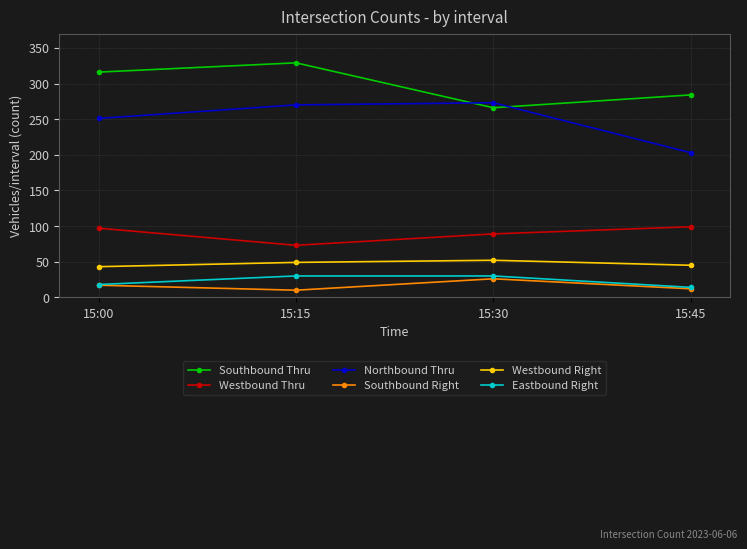

True or false: Southbound Right and Westbound Thru intersect in this chart.

False